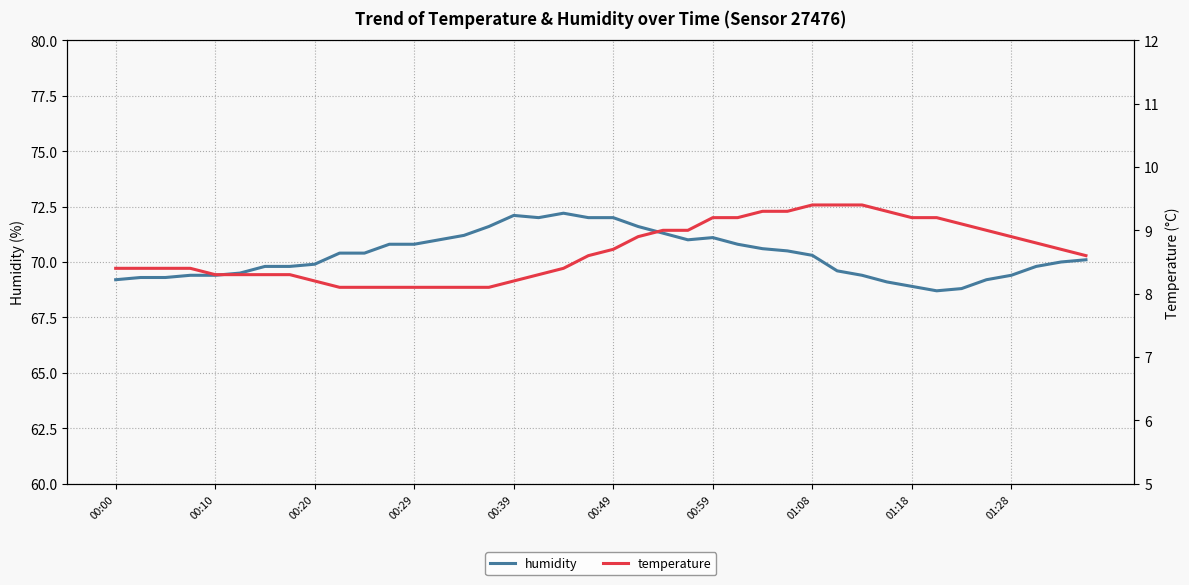

Is it true that humidity equals 69.2 at 00:00?

True